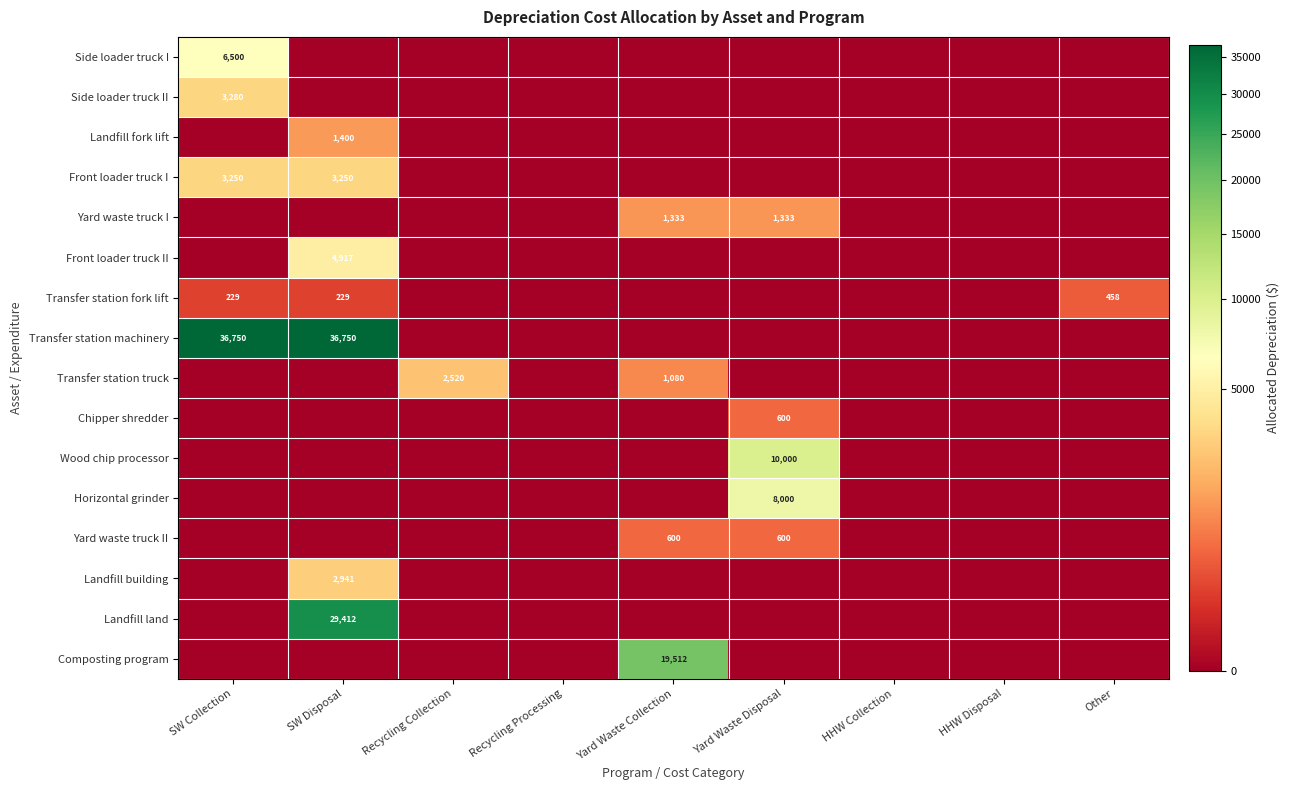

The value of Yard waste truck II at Yard Waste Disposal is 332. True or false?

False